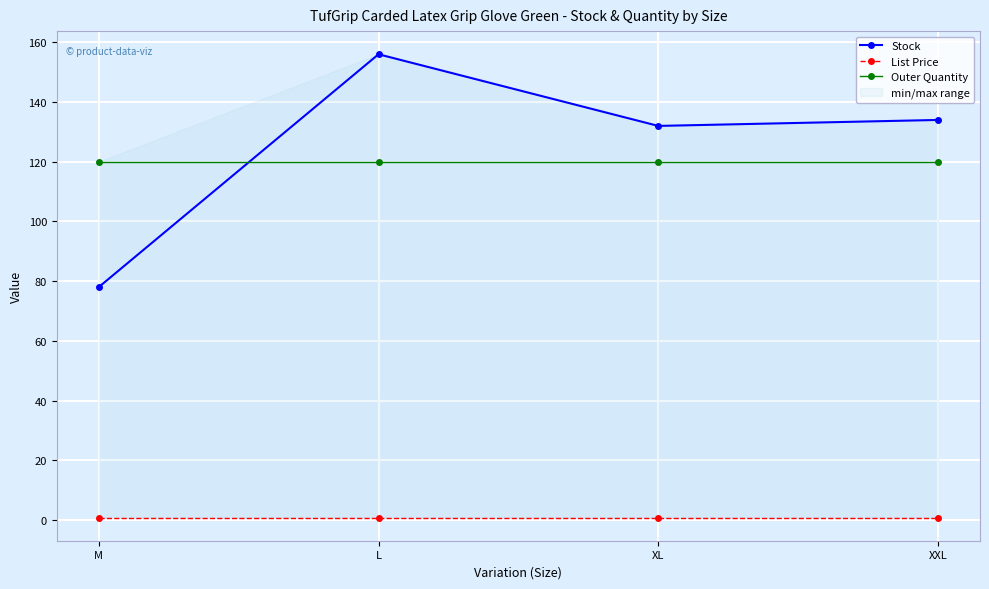

The Outer Quantity series shows 120.0 at XL. True or false?

True